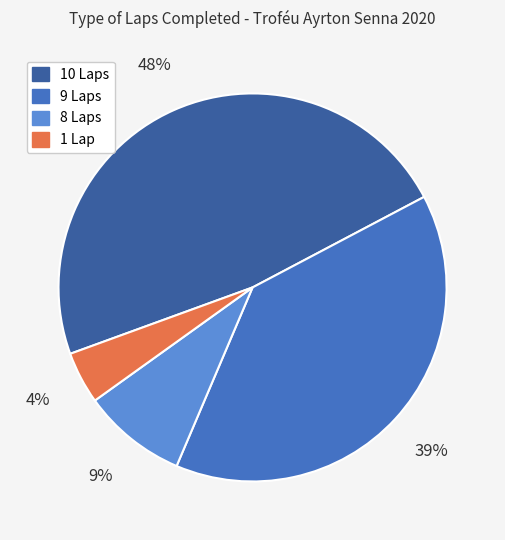

The 9 Laps slice represents 39% of the pie. True or false?

True